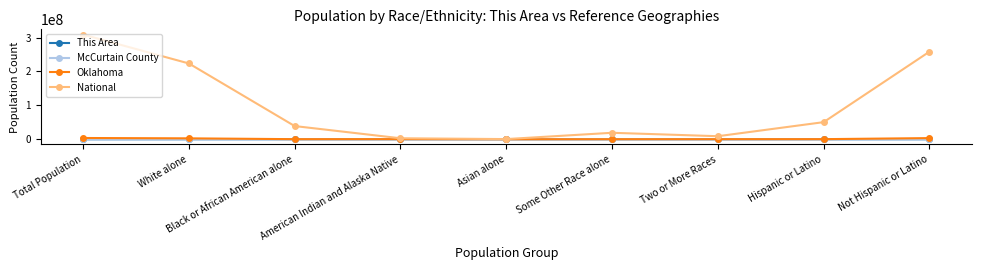

What position from the right is Some Other Race alone?

4